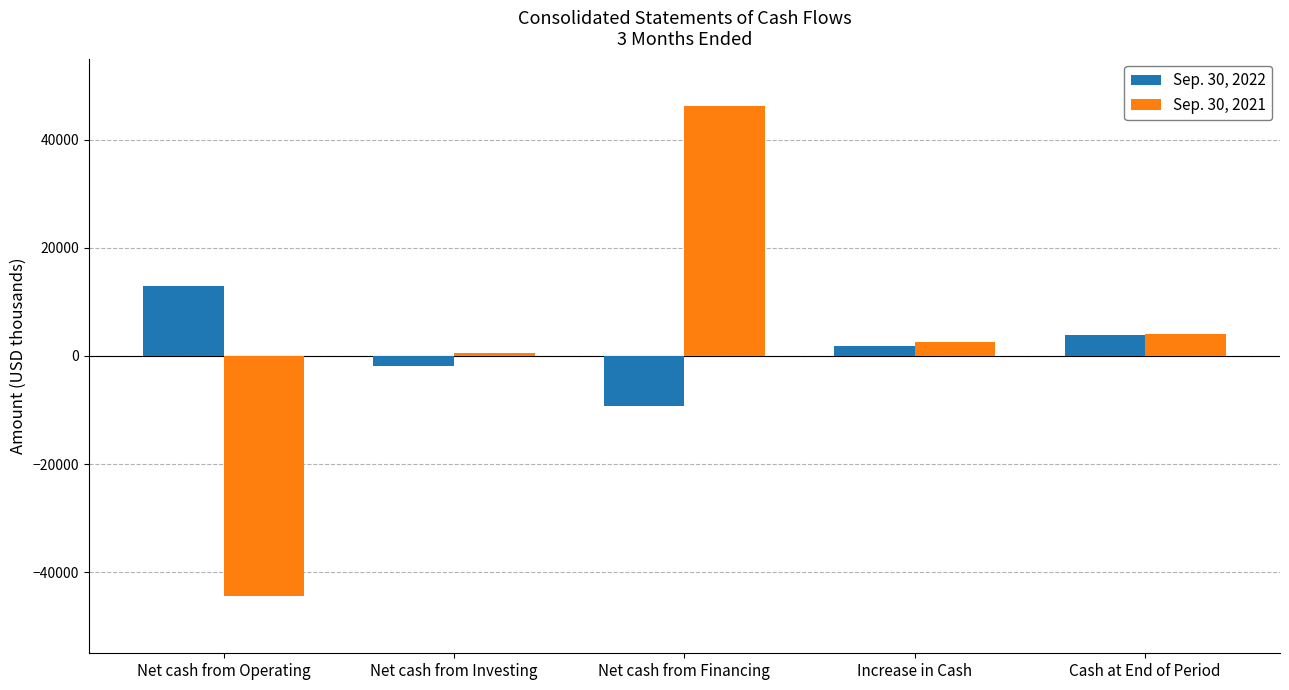

What is the label of the 4th bar from the left?

Increase in Cash